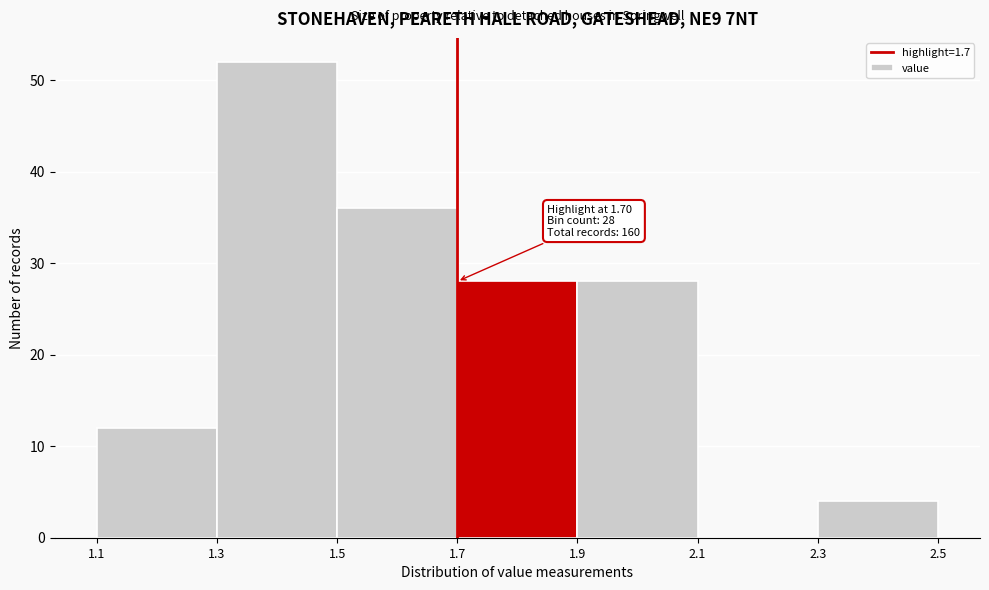

Which range on the x-axis has the tallest bar?

1.3 to 1.5